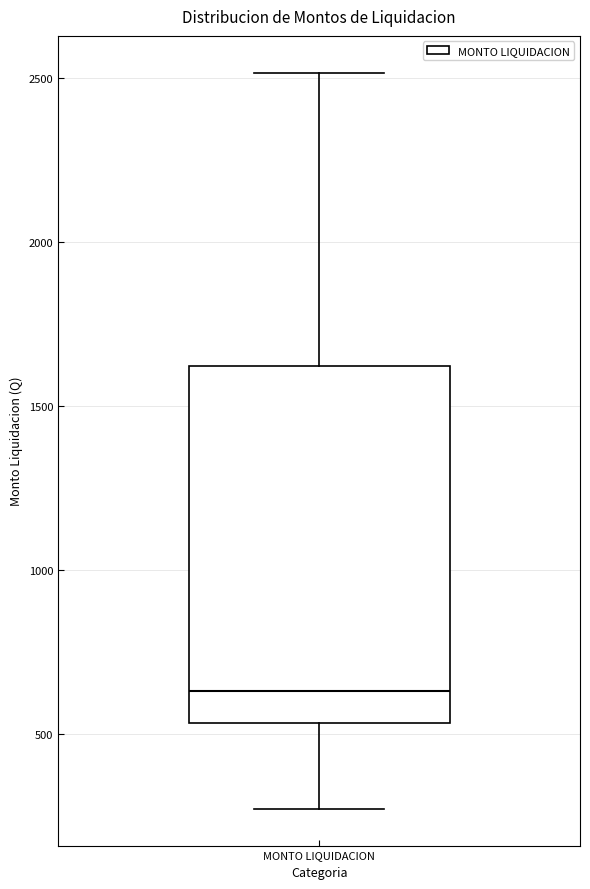

Read this box plot against the y-axis: the position of the median line, the range covered by the box, and the ends of both whiskers. The values are not printed on the chart, so give them approximately, as read against the axis.

median 650, box 550 to 1600, whiskers 250 to 2500